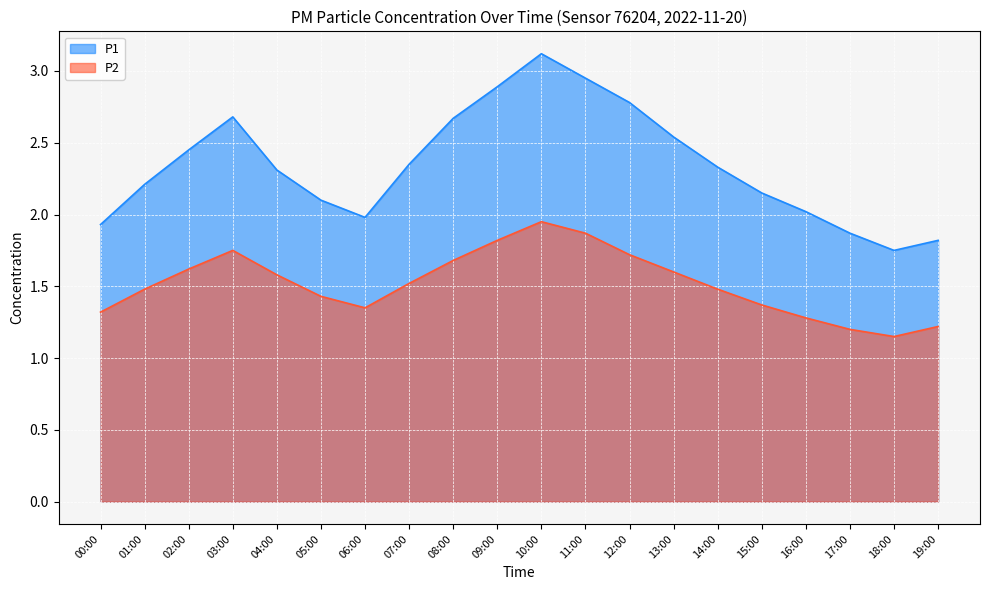

What is the label of the 20th point from the left?

19:00